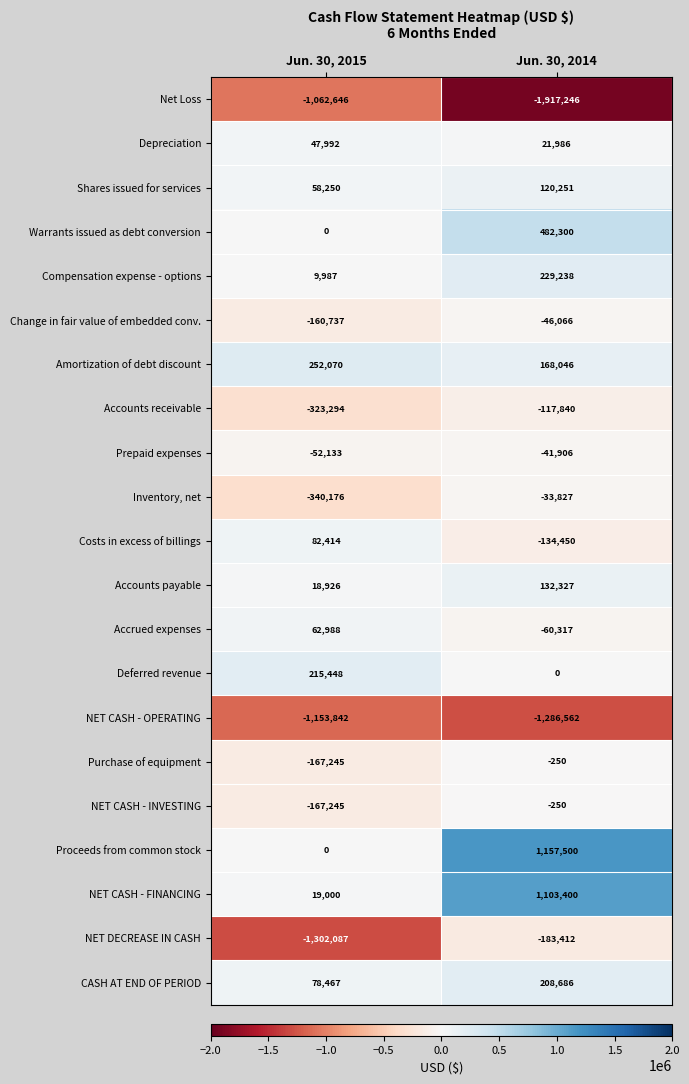

At how many categories does at least one series exceed 72750?

2